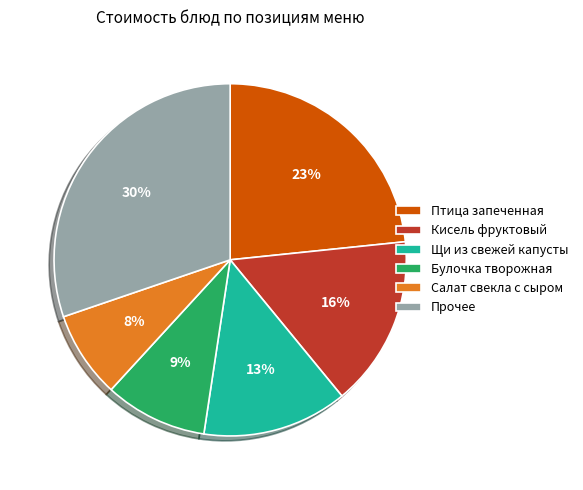

Does any single category account for the majority?

No